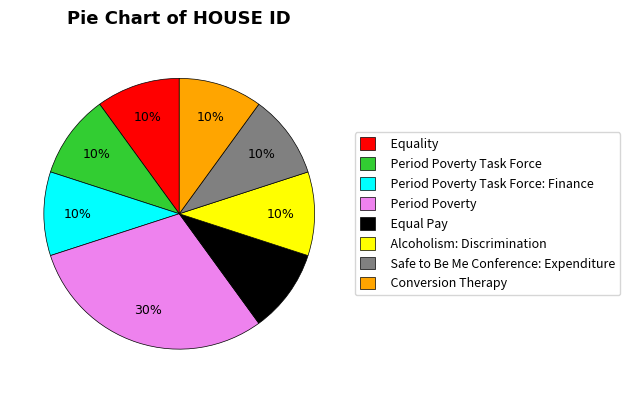

Is it true that Alcoholism: Discrimination is 5% of the pie?

False